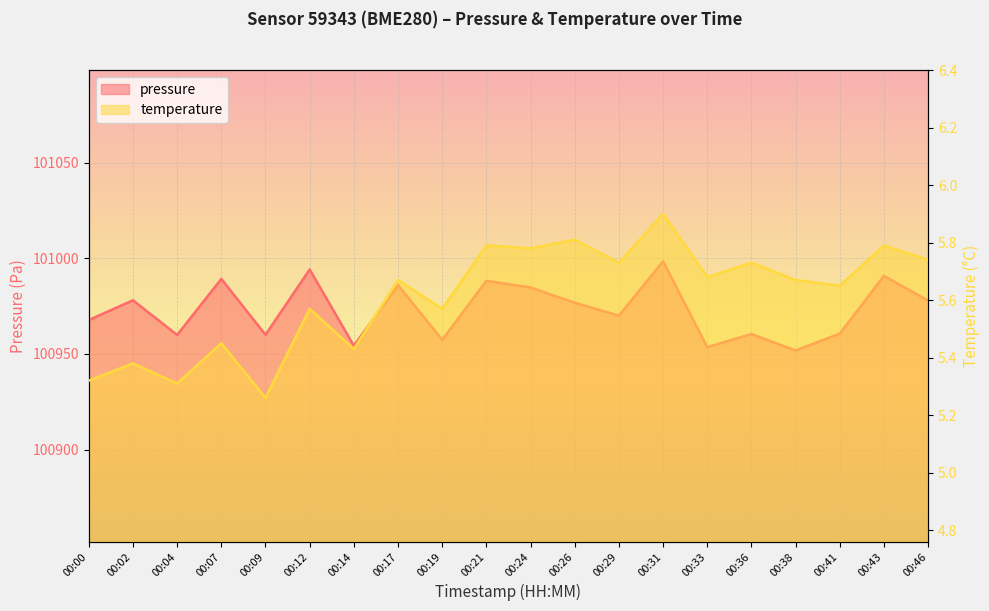

At which category does pressure reach its first local peak?

00:02